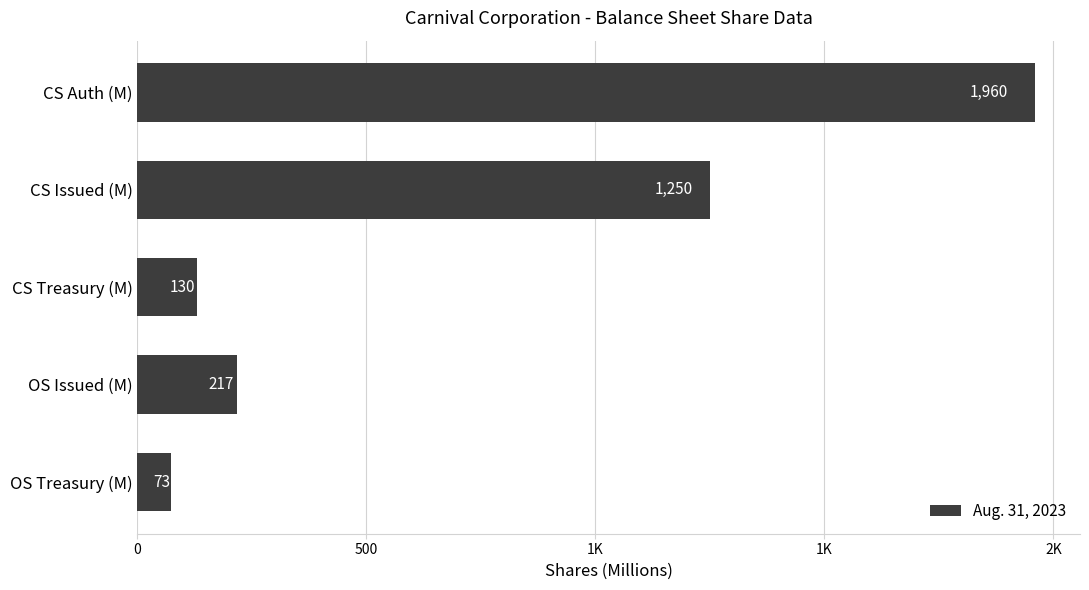

Are the bars horizontal?

Yes